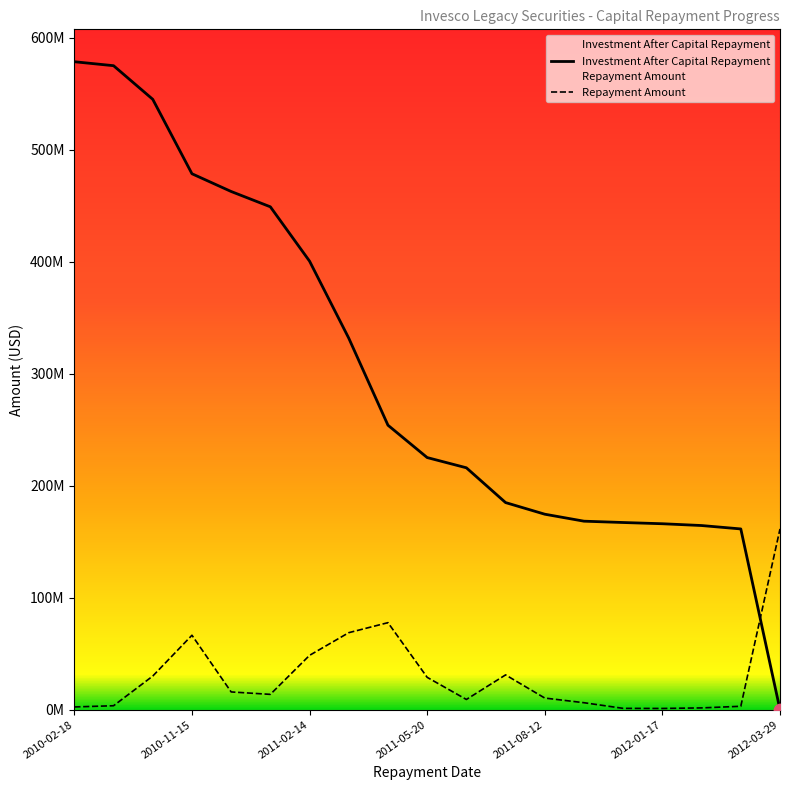

Which series has the widest spread of Y values?

Investment After Capital Repayment